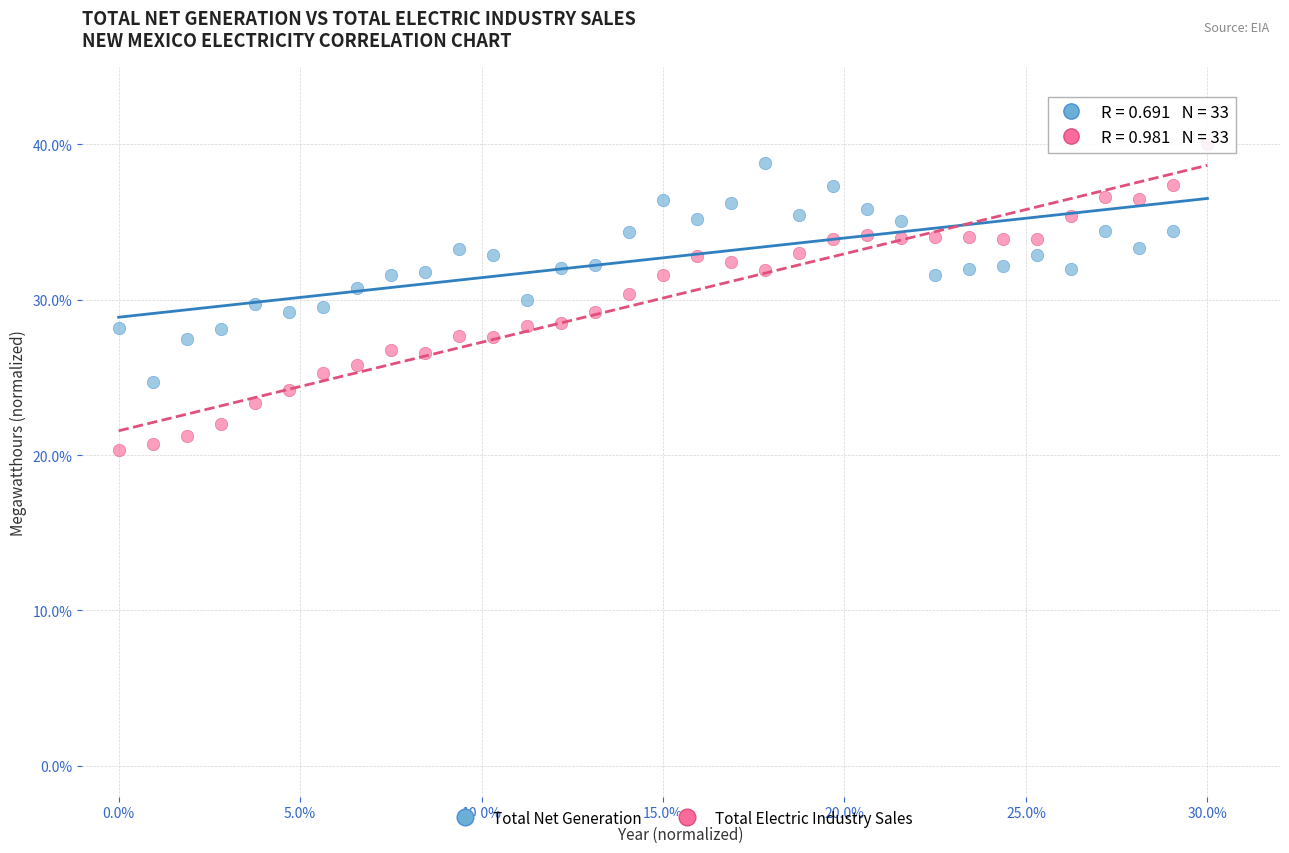

What are all the series names shown in the legend?

Total Net Generation, Total Electric Industry Sales